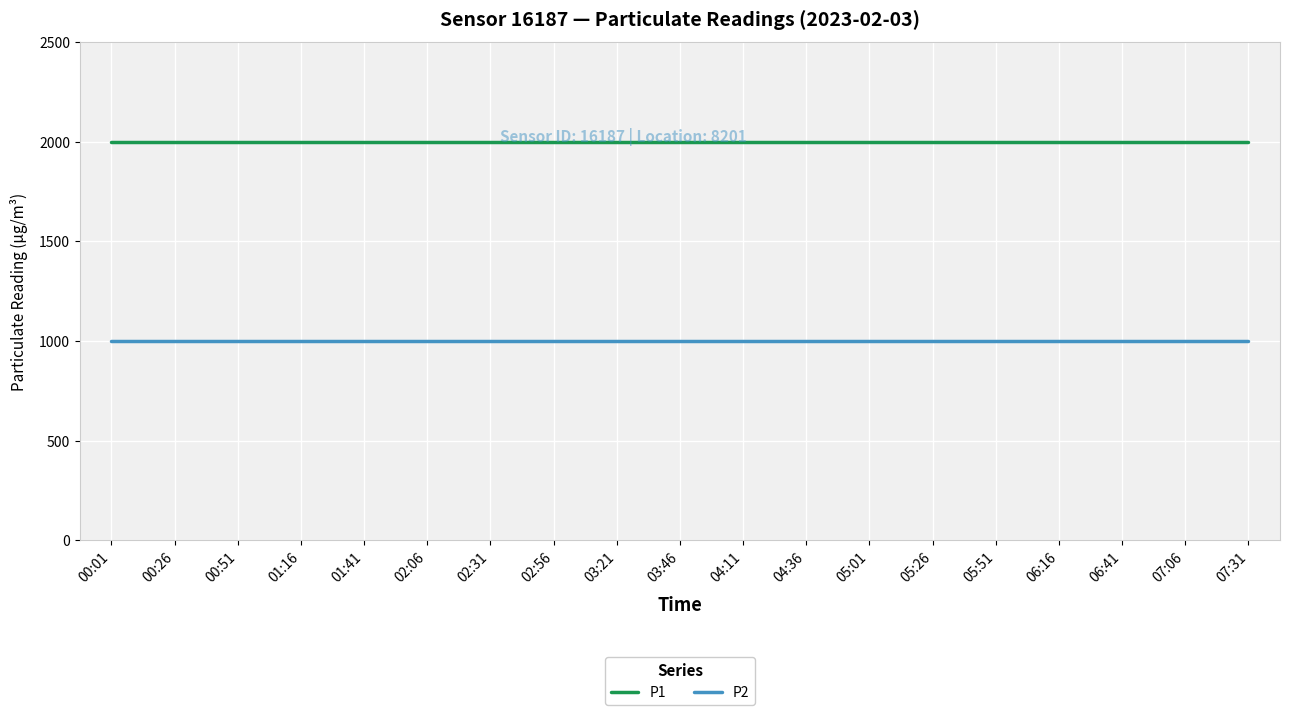

What is the smallest value displayed?

999.9